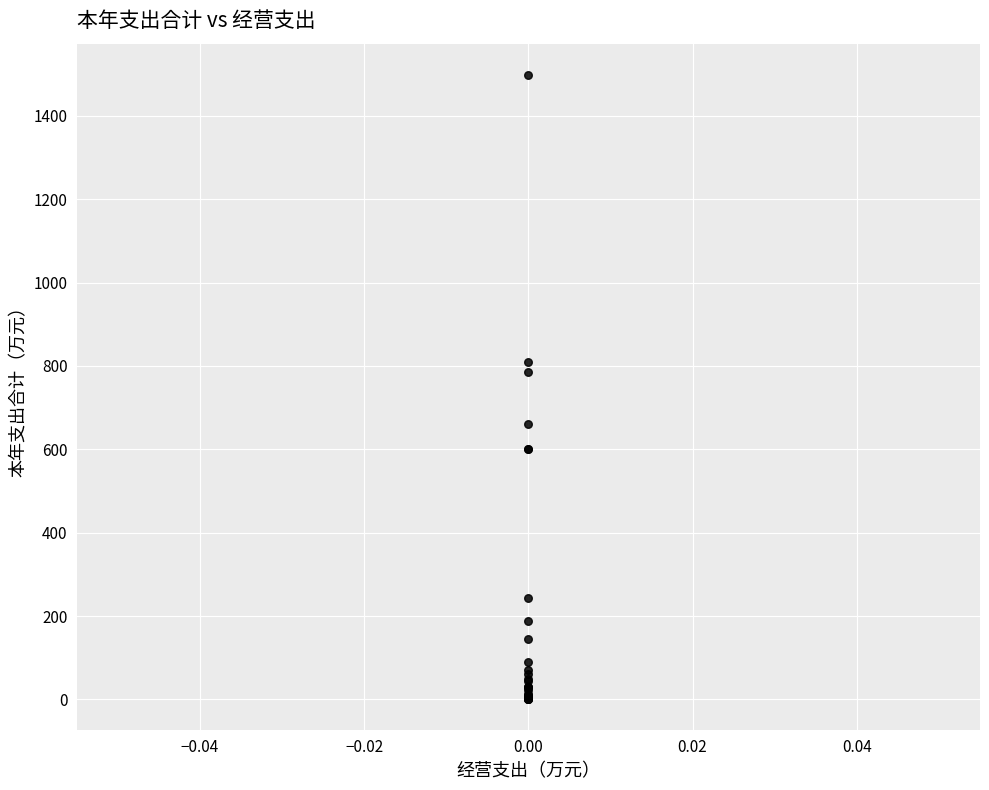

What Y value in the scatter plot is closest to 749?

785.6